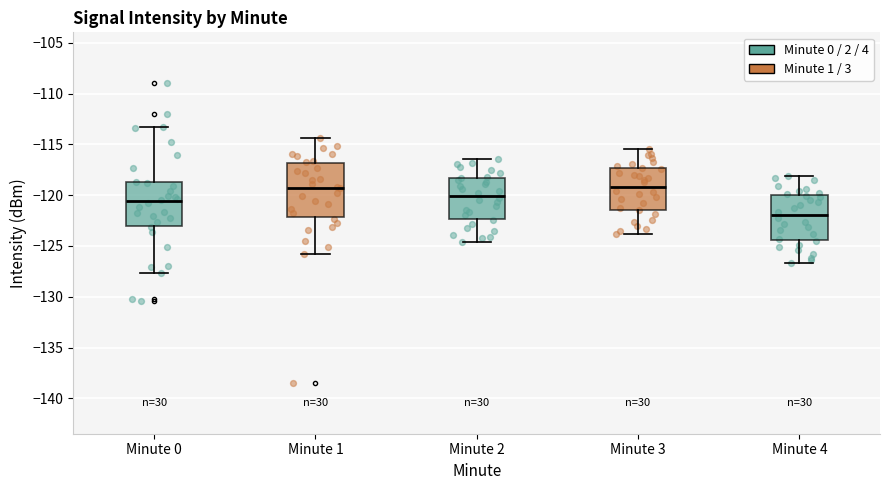

Where does the lower whisker of the box for Minute 3 end on the y-axis? The values are not printed on the chart, so give them approximately, as read against the axis.

-124.0